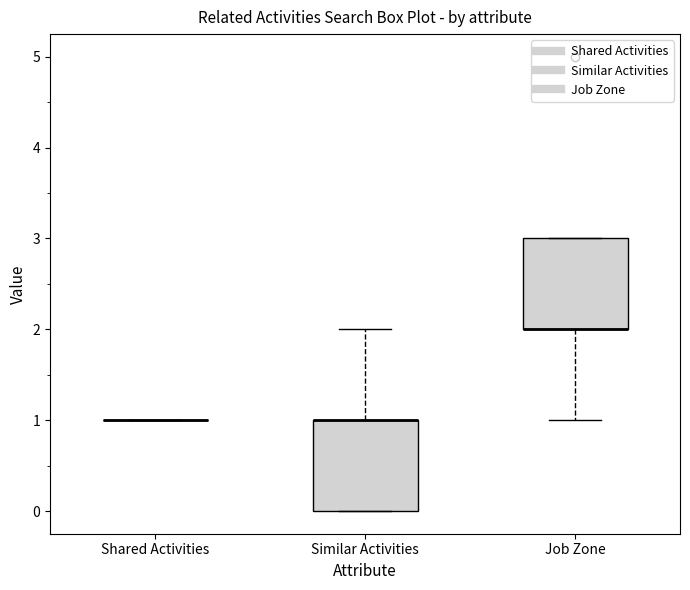

Reading left to right, read every box against the y-axis: the position of its median line, the range the box covers, and the ends of its whiskers. The values are not printed on the chart, so give them approximately, as read against the axis.

Shared Activities: box collapsed to a line at 1, whiskers 1 to 1
Similar Activities: median 1 (drawn on the box's upper edge), box 0 to 1, whiskers 0 to 2
Job Zone: median 2 (drawn on the box's lower edge), box 2 to 3, whiskers 1 to 3